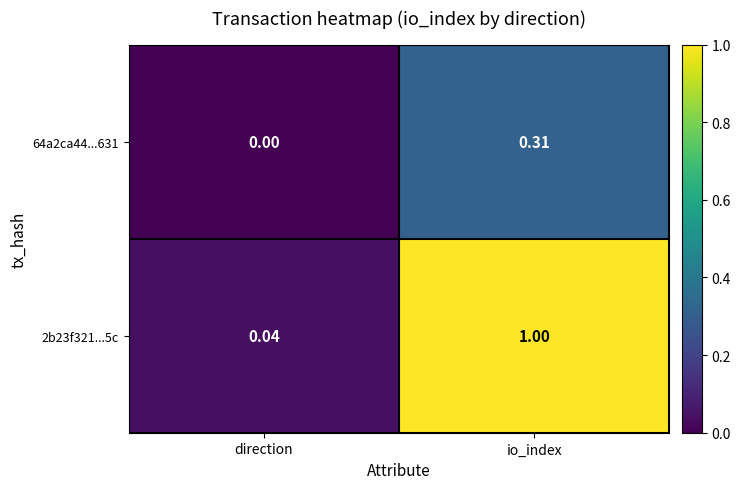

At direction, list the series in order from smallest to largest.

64a2ca44...631, 2b23f321...5c